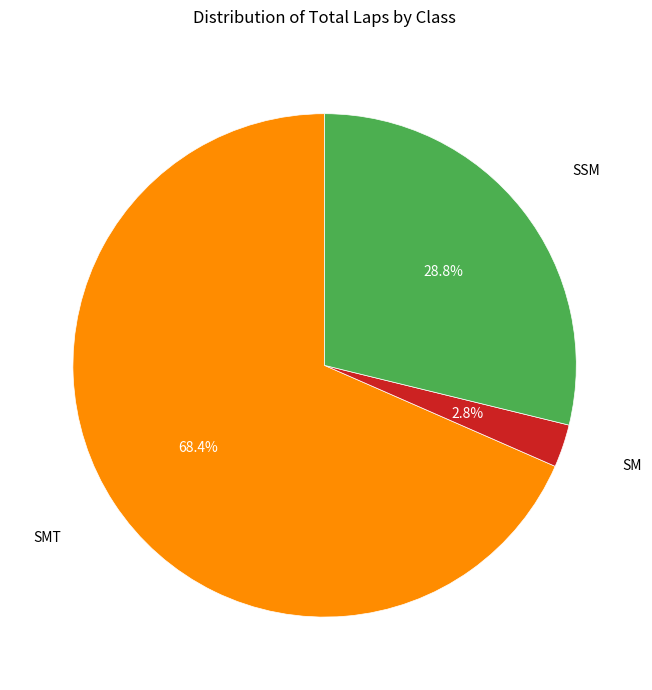

Which category has the biggest portion of the pie?

SMT